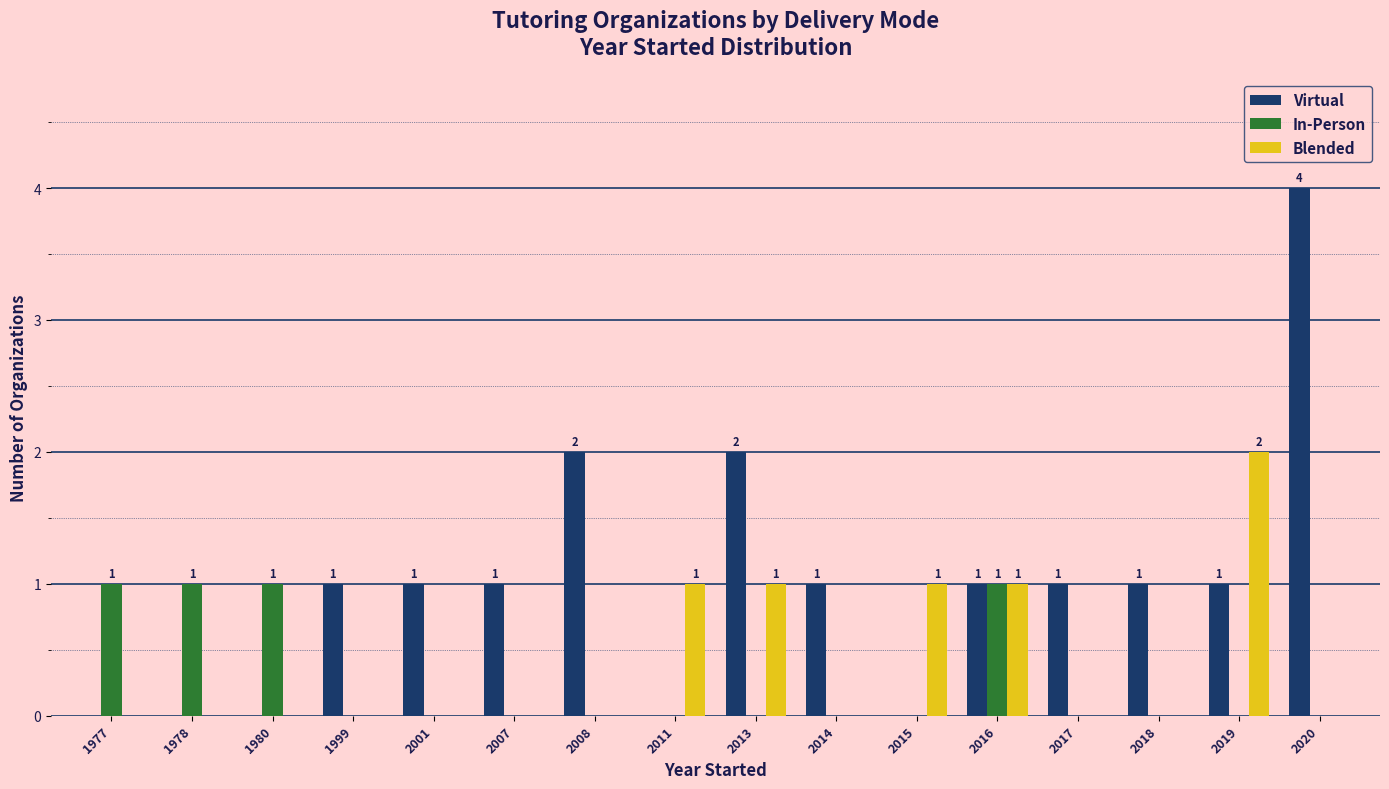

Reading left to right, what are all the values shown in this chart?

Virtual: 0	0	0	1	1	1	2	0	2	1	0	1	1	1	1	4
In-Person: 1	1	1	0	0	0	0	0	0	0	0	1	0	0	0	0
Blended: 0	0	0	0	0	0	0	1	1	0	1	1	0	0	2	0